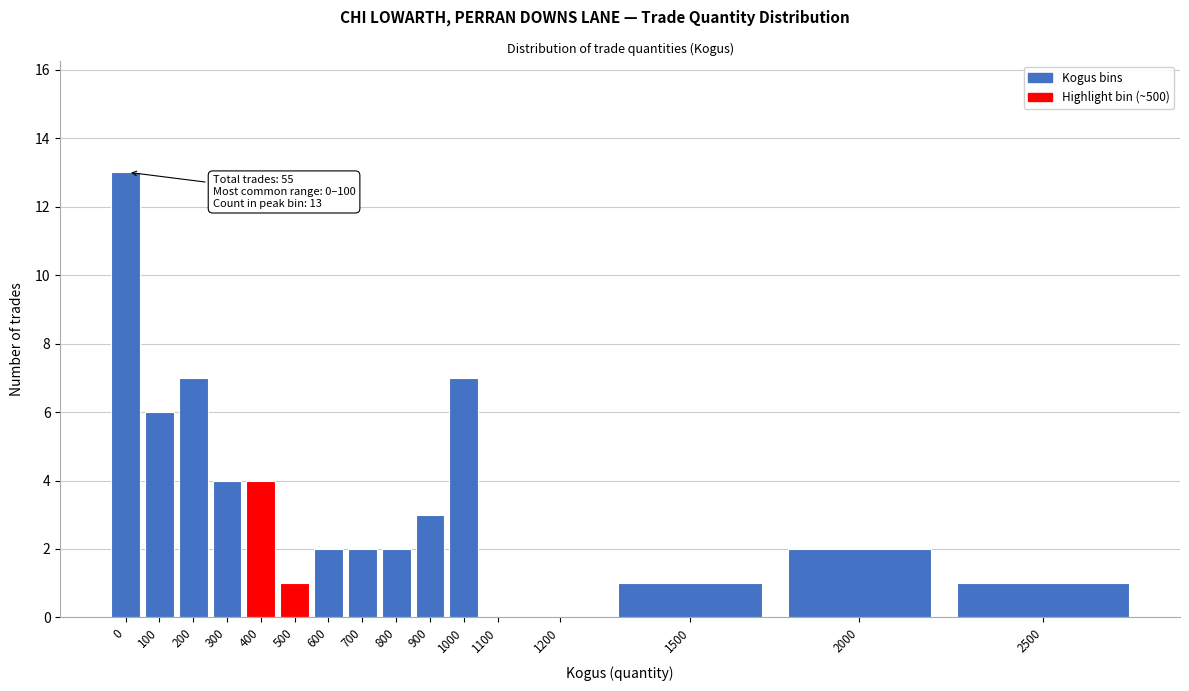

Reading left to right, what are all the values shown in this chart?

0=13	100=6	200=7	300=4	400=4	500=1	600=2	700=2	800=2	900=3	1000=7	1100=0	1200=0	1500=1	2000=2	2500=1